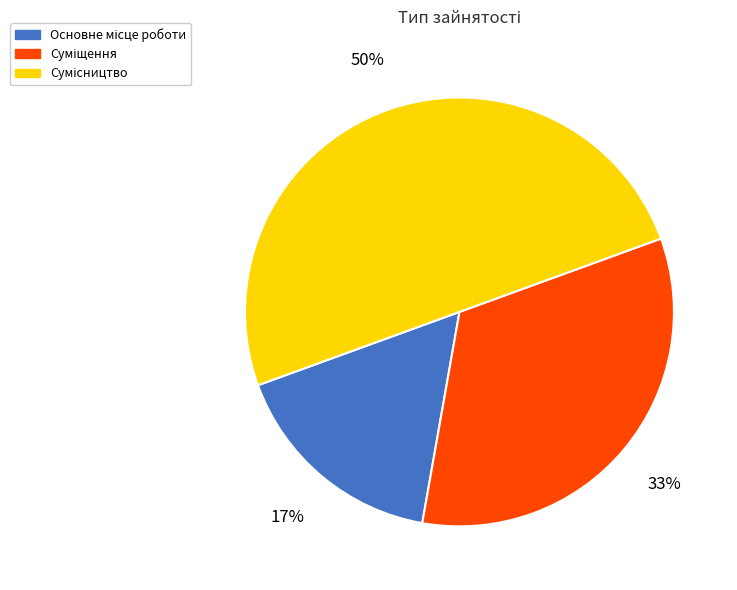

To the nearest percent, what is the average slice percentage?

33%